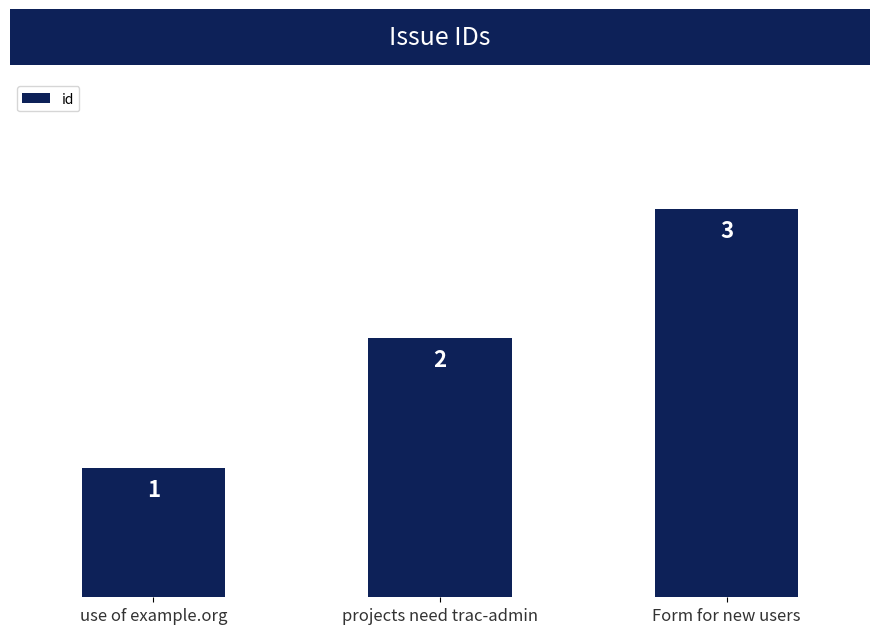

Reading left to right, what are all the values shown in this chart?

use of example.org=1	projects need trac-admin=2	Form for new users=3